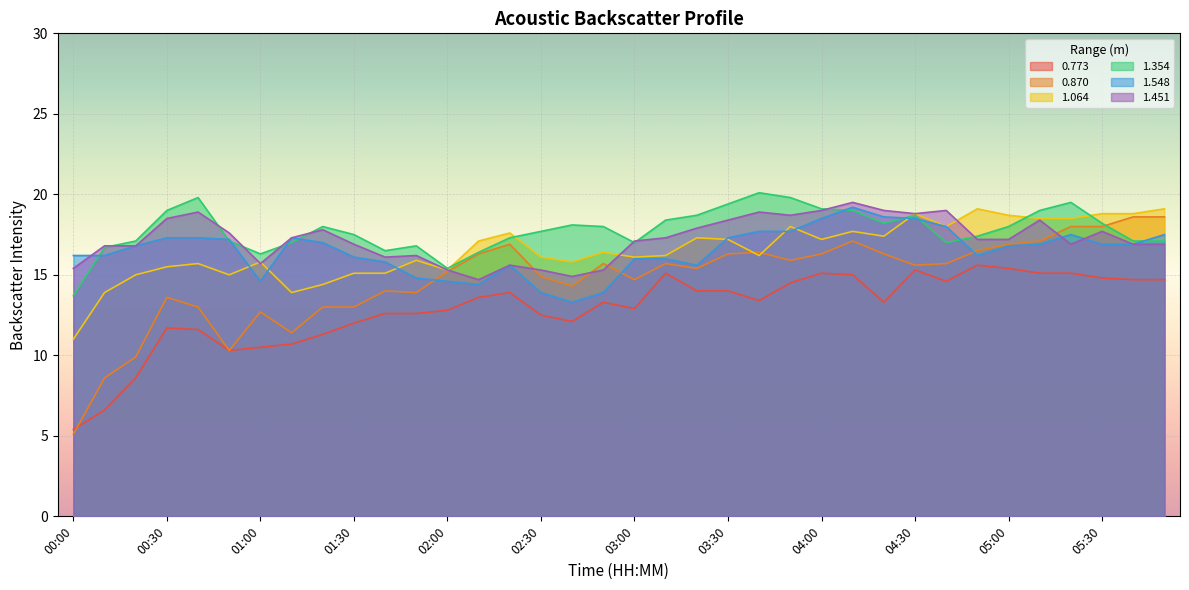

What is the sum of the 1.548 values at 03:20 and 03:30?

32.9